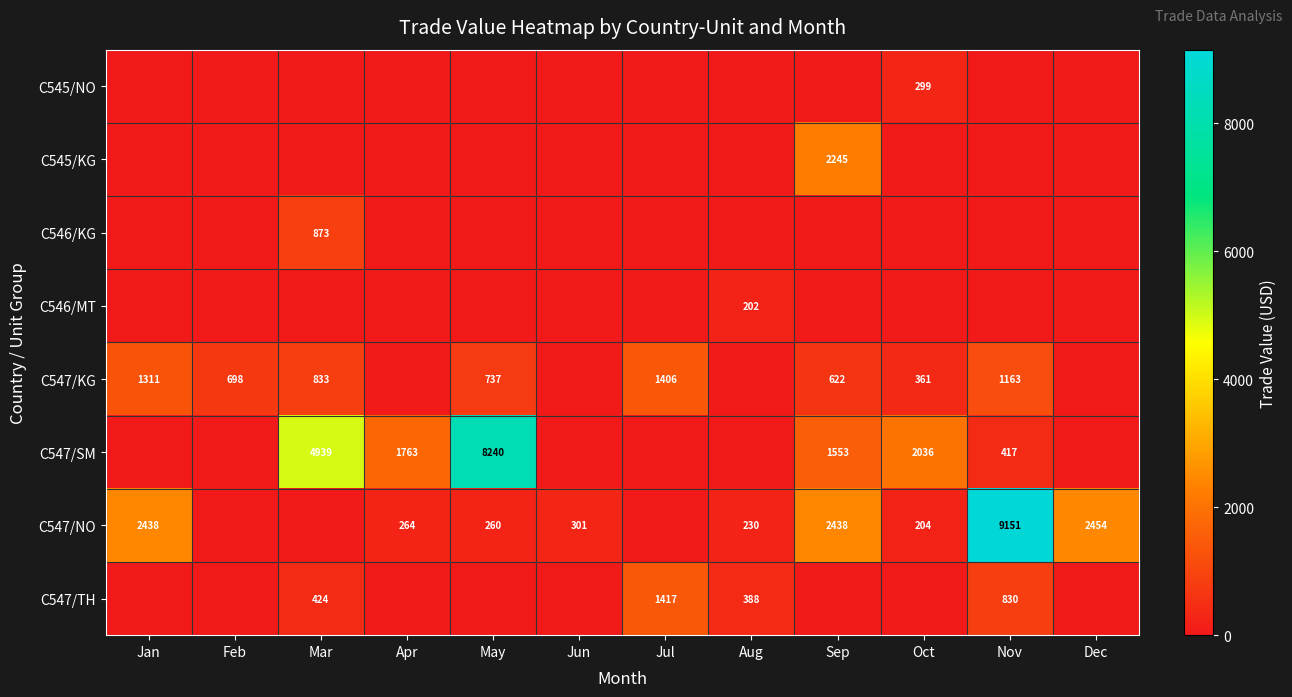

Is it true that C547/KG equals 622 at Sep?

True